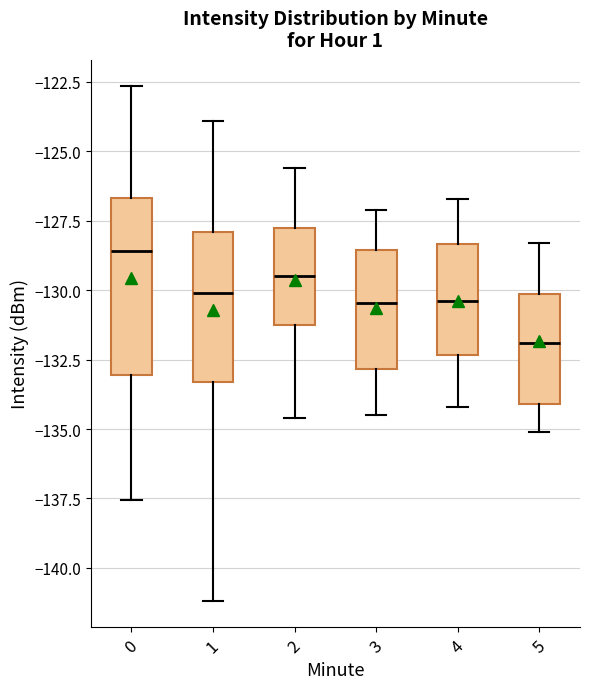

Reading left to right, transcribe this box plot: for each box, give where its median line is, the range the box spans, and where its two whiskers end, as read against the y-axis. The values are not printed on the chart, so give them approximately, as read against the axis.

0: median -128.5, box -133.0 to -126.5, whiskers -137.5 to -122.5
1: median -130.0, box -133.5 to -128.0, whiskers -141.0 to -124.0
2: median -129.5, box -131.0 to -127.5, whiskers -134.5 to -125.5
3: median -130.5, box -133.0 to -128.5, whiskers -134.5 to -127.0
4: median -130.5, box -132.5 to -128.5, whiskers -134.0 to -126.5
5: median -132.0, box -134.0 to -130.0, whiskers -135.0 to -128.5